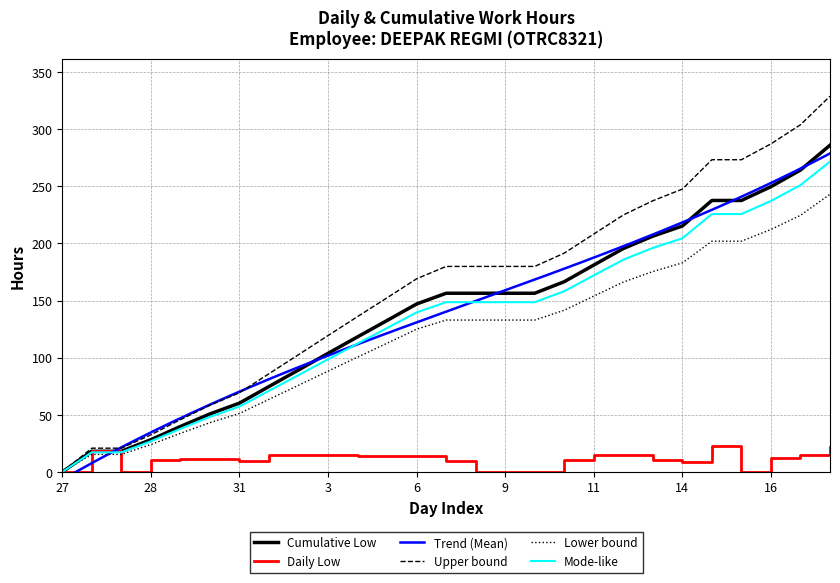

At which label does Mode-like reach its minimum?

27